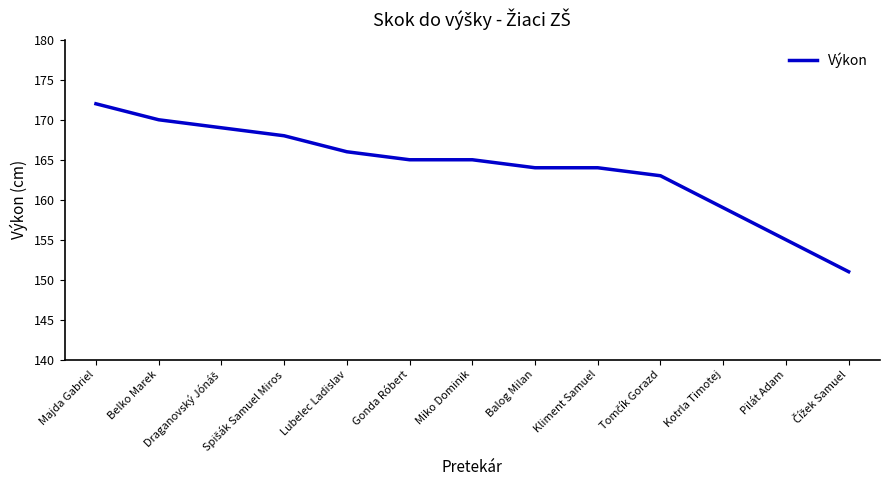

What position from the right is Belko Marek?

12